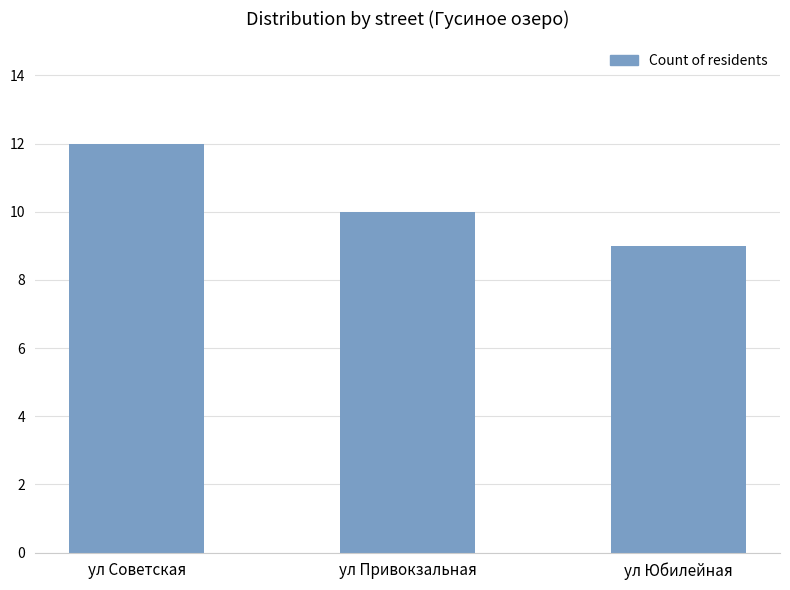

Reading left to right, what are all the values shown in this chart?

12	10	9